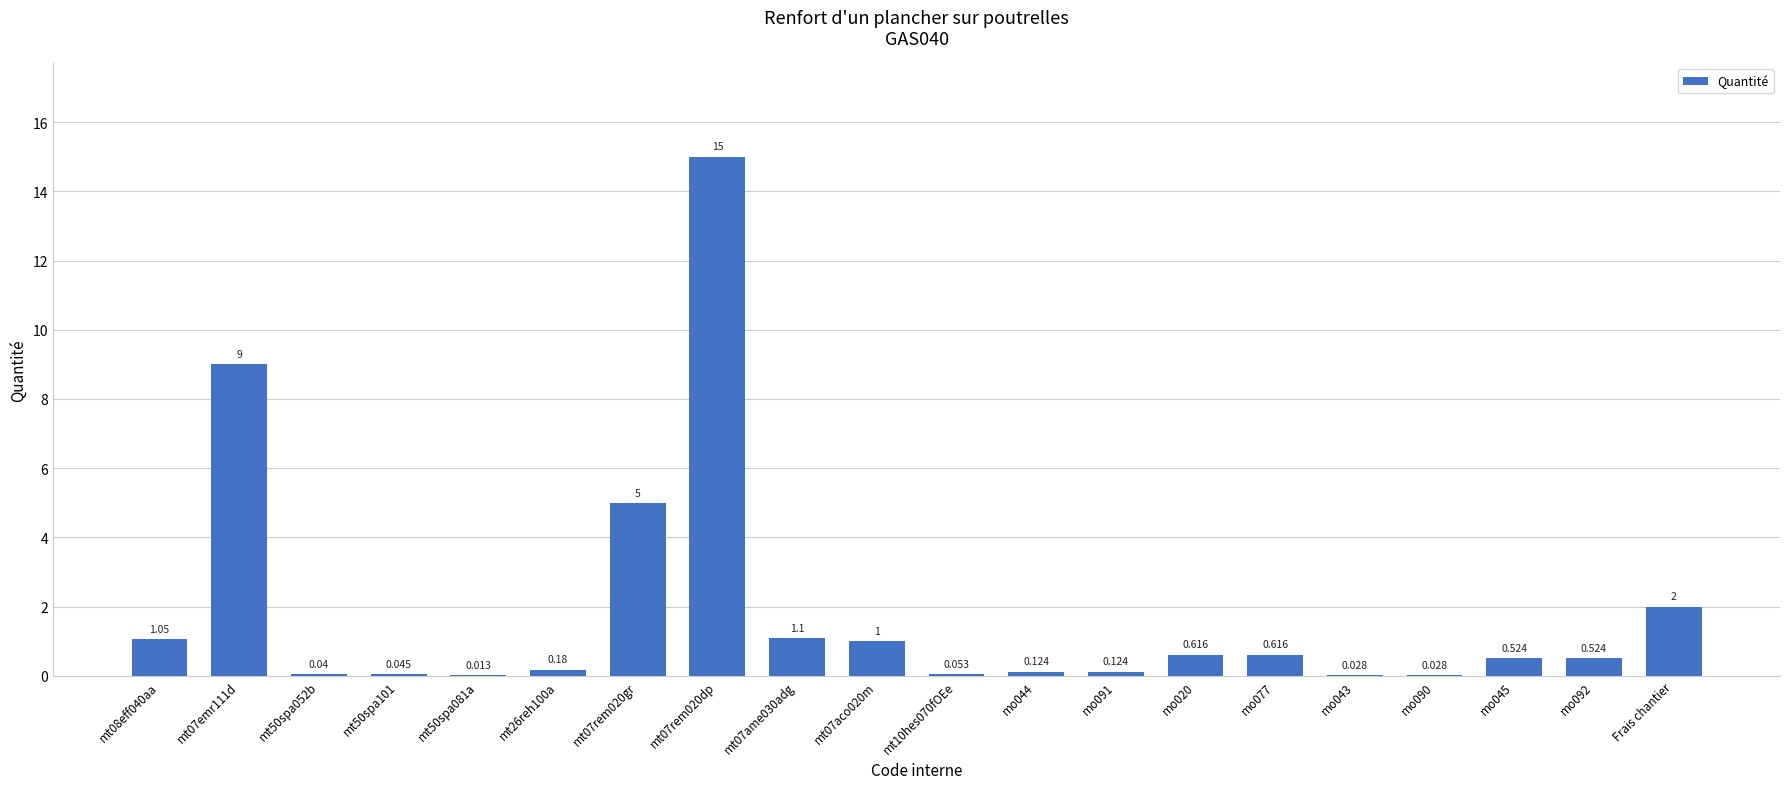

What is the change in value from mo091 to mo045?

+0.4